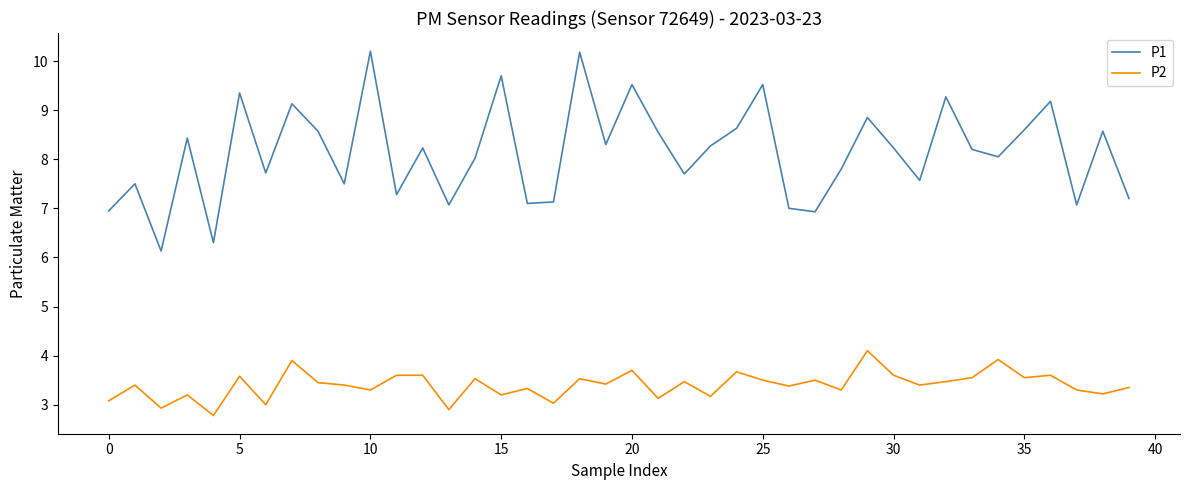

Does the chart have visible grid lines?

No